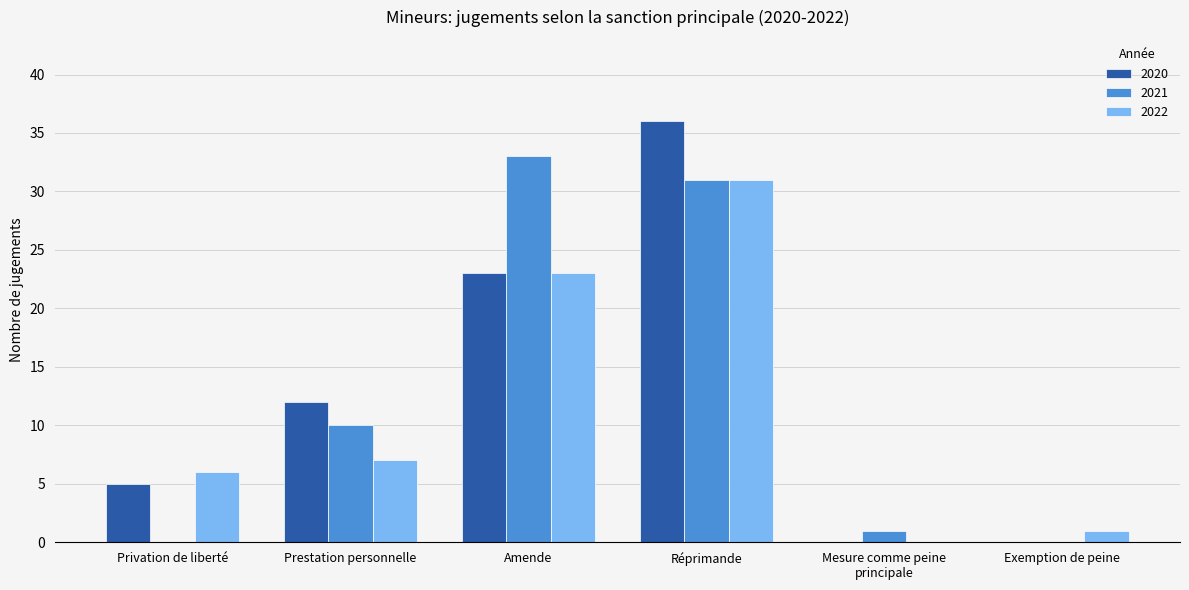

What are all the series names shown in the legend?

2020, 2021, 2022